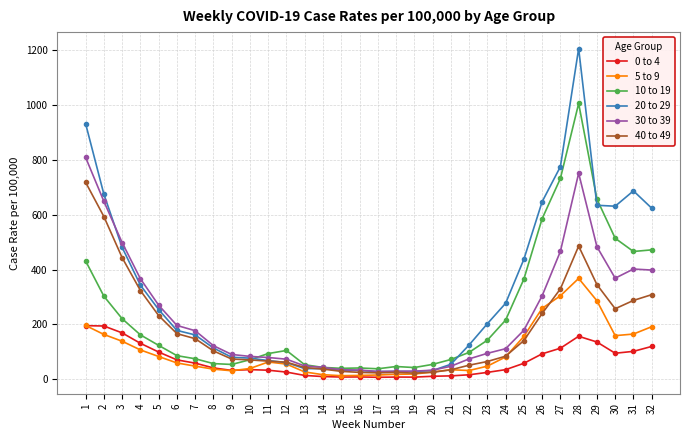

What value does the 5 to 9 series have at 14?

16.8